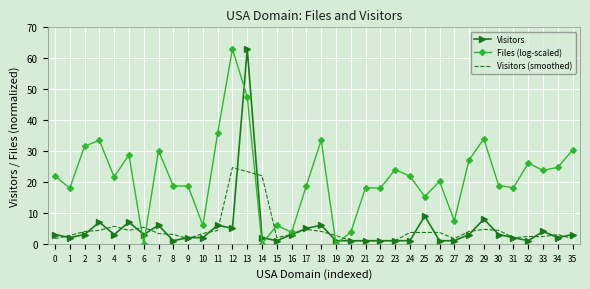

Which series has the largest total across all categories?

Files (log-scaled)